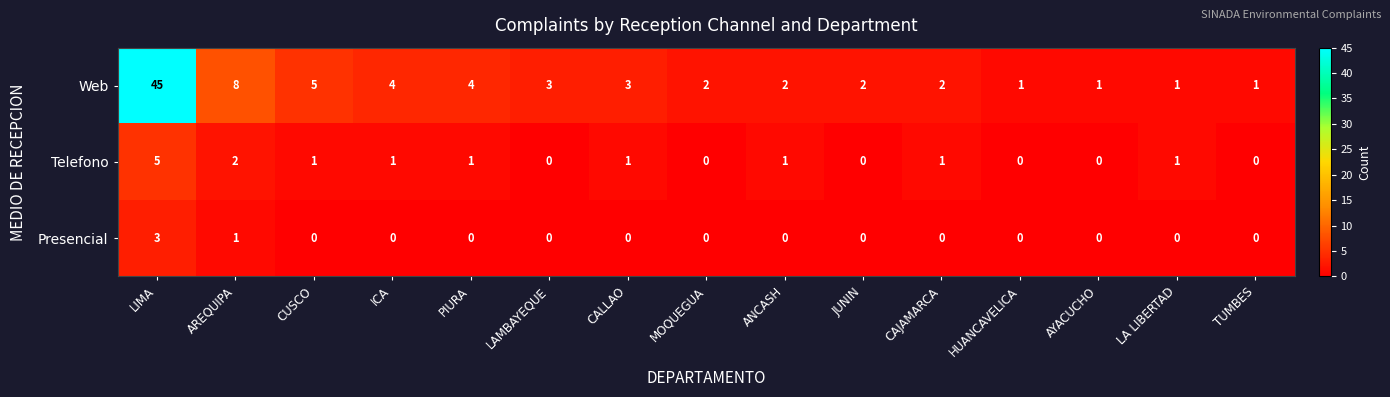

Where does the Web series first go above 2?

LIMA